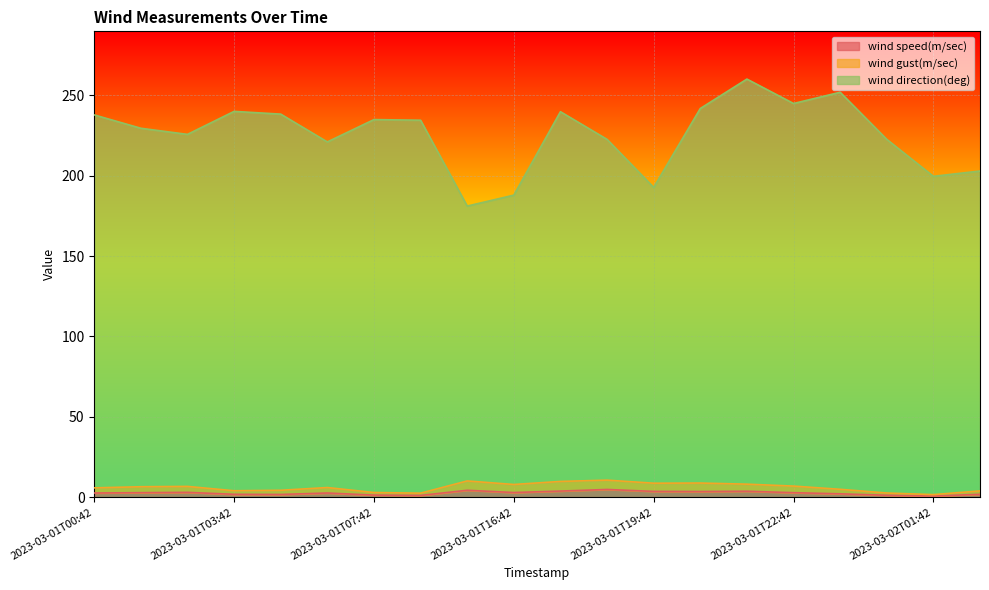

Rank the categories by wind speed(m/sec) value from highest to lowest.

2023-03-01T18:48, 2023-03-01T15:48, 2023-03-01T17:42, 2023-03-01T21:42, 2023-03-01T19:42, 2023-03-01T20:42, 2023-03-01T02:42, 2023-03-01T16:42, 2023-03-01T01:42, 2023-03-01T22:42, 2023-03-01T00:42, 2023-03-01T05:42, 2023-03-01T23:42, 2023-03-01T03:42, 2023-03-02T02:42, 2023-03-01T04:42, 2023-03-01T07:42, 2023-03-02T00:42, 2023-03-01T09:42, 2023-03-02T01:42